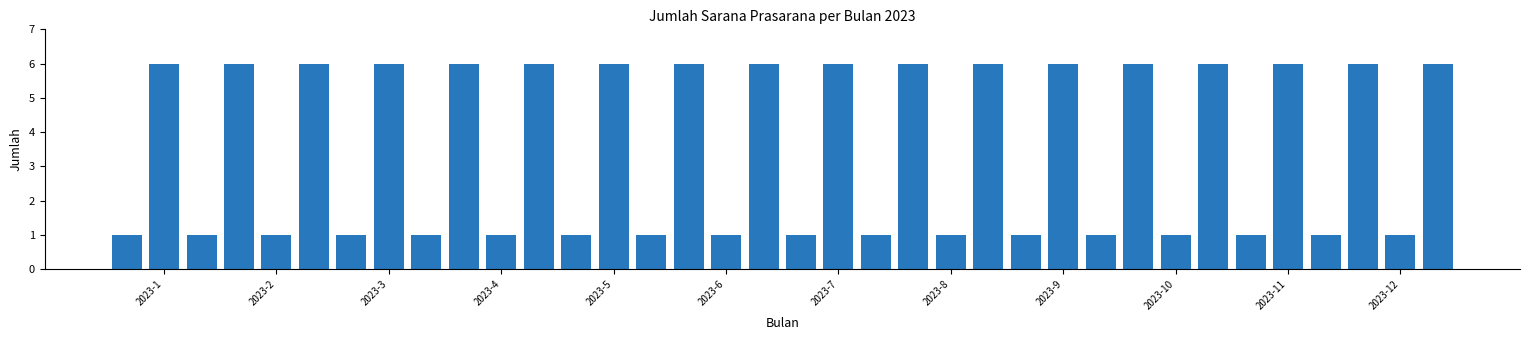

What is the average value?

4